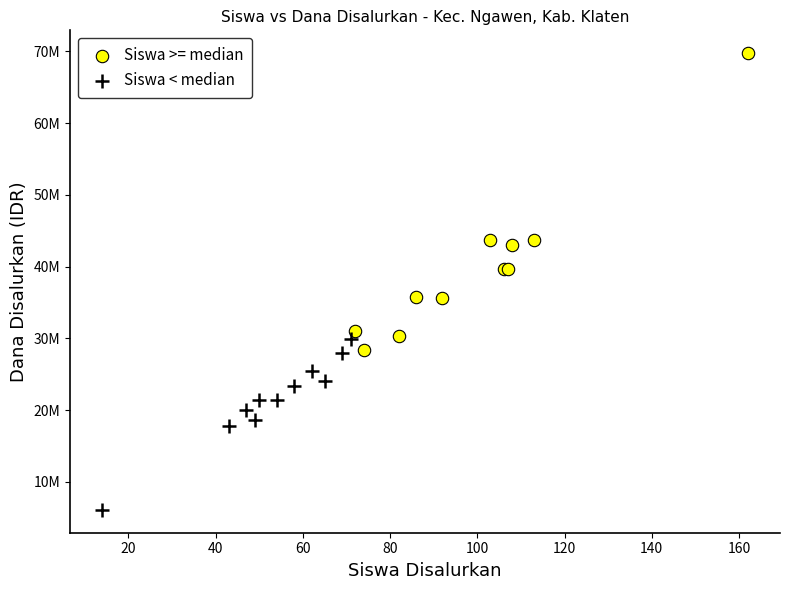

Which series contains the highest Y value?

Siswa >= median